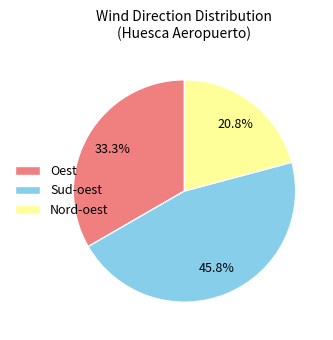

How many segments does this pie chart have?

3